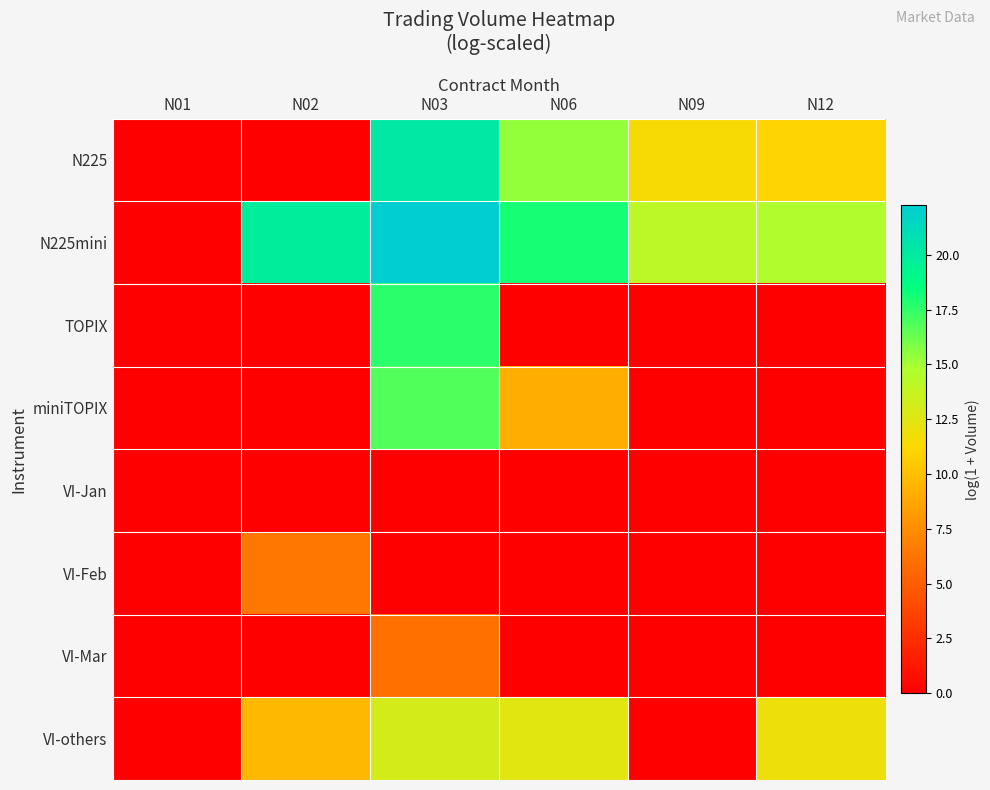

At which category is the sum across all series the highest?

N03